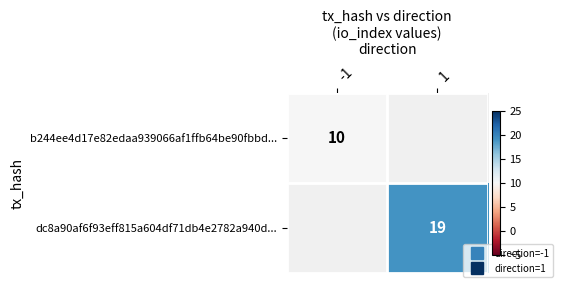

Which series has the largest range (max minus min)?

b244ee4d17e82edaa939066af1ffb64be90fbbd...